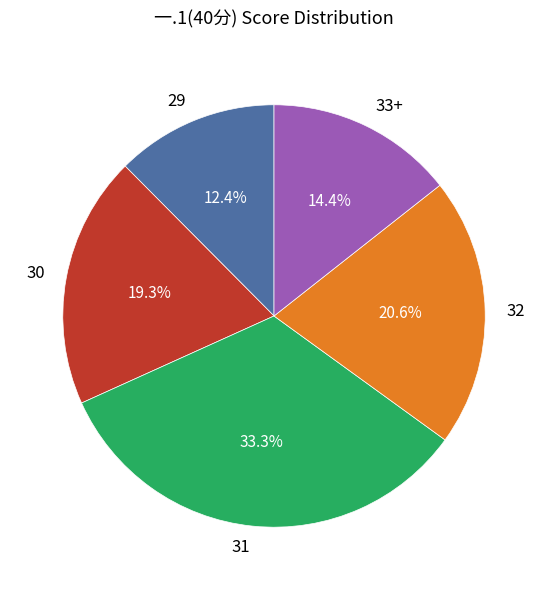

What portion of the pie excludes 30?

80.7%